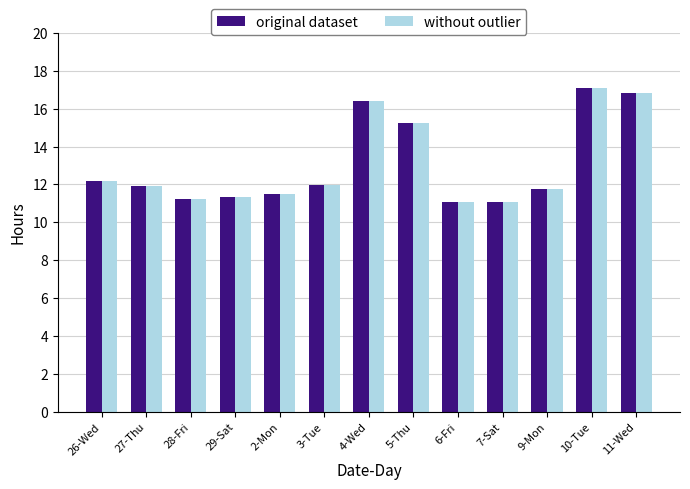

What is the total value across all series at 26-Wed?

24.3